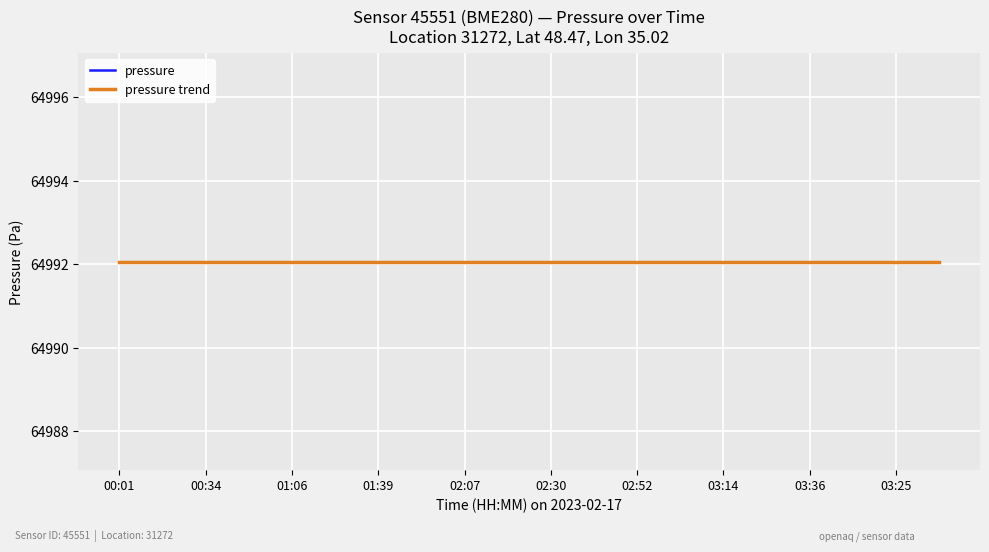

True or false: pressure and temperature intersect in this chart.

False